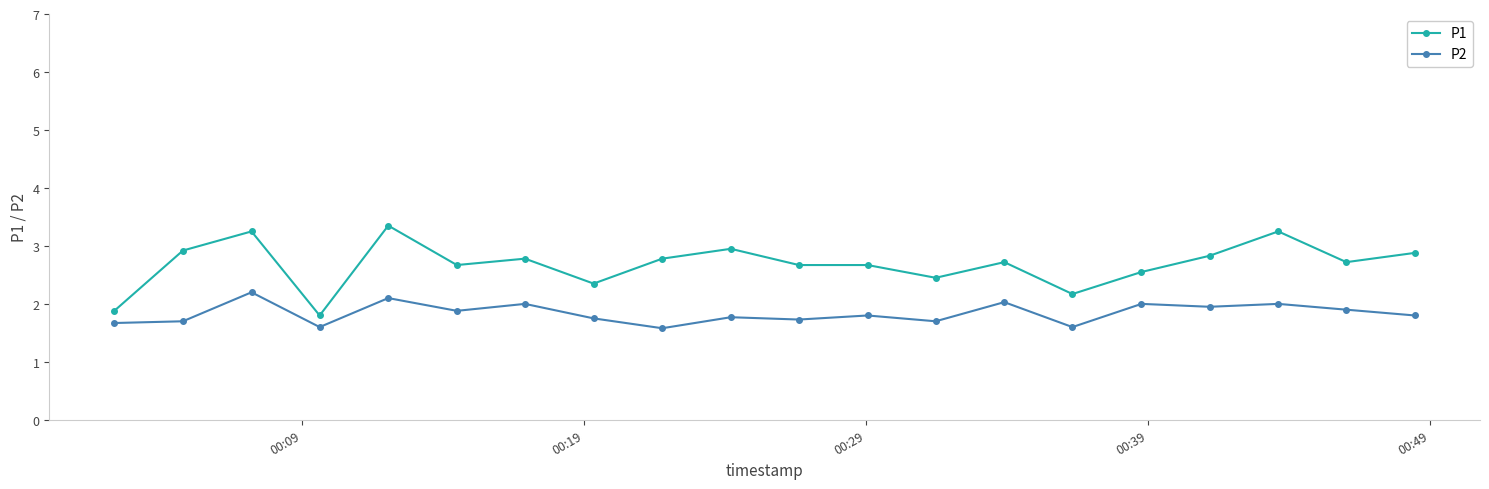

What is the value of the P2 point at the 10th from the left?

1.8